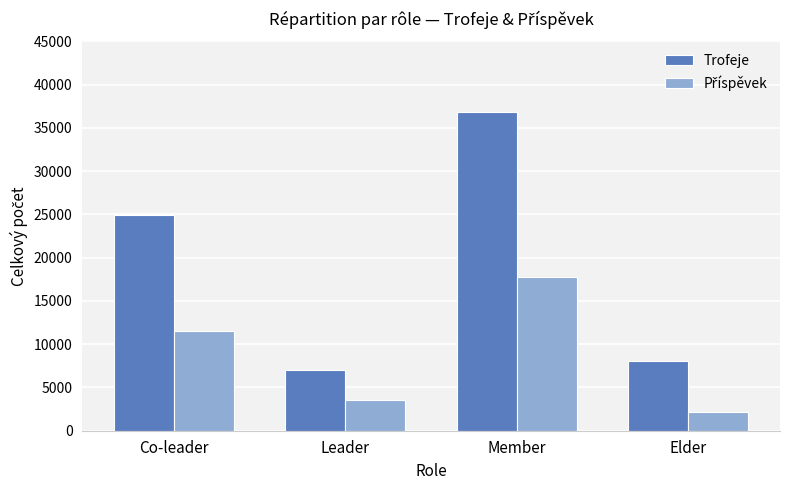

What is the difference between the second highest and second lowest values in the Trofeje series?

16895